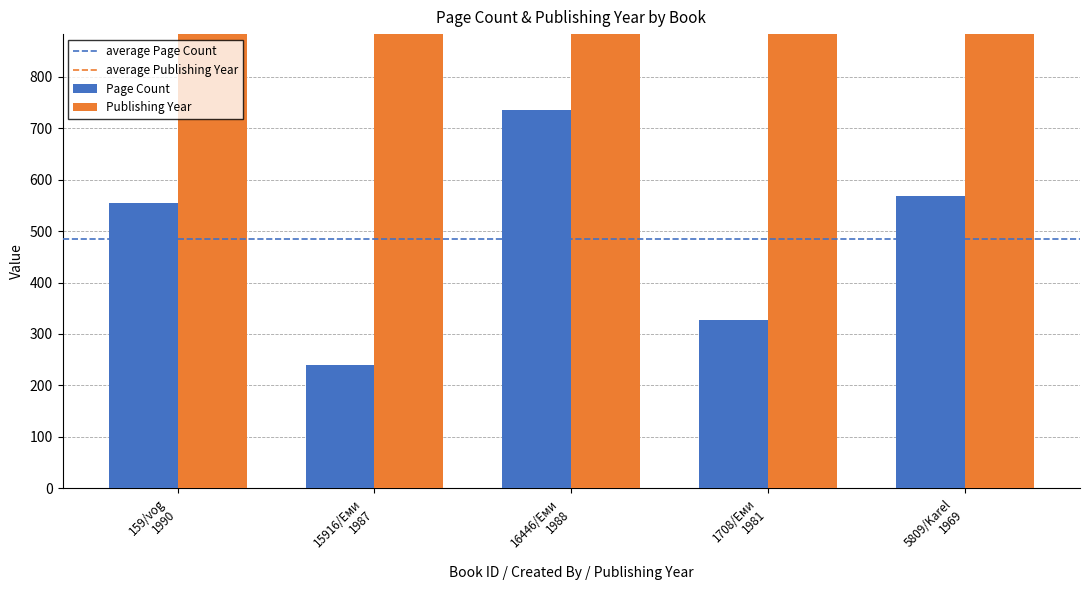

Which series has the largest range (max minus min)?

pageCount